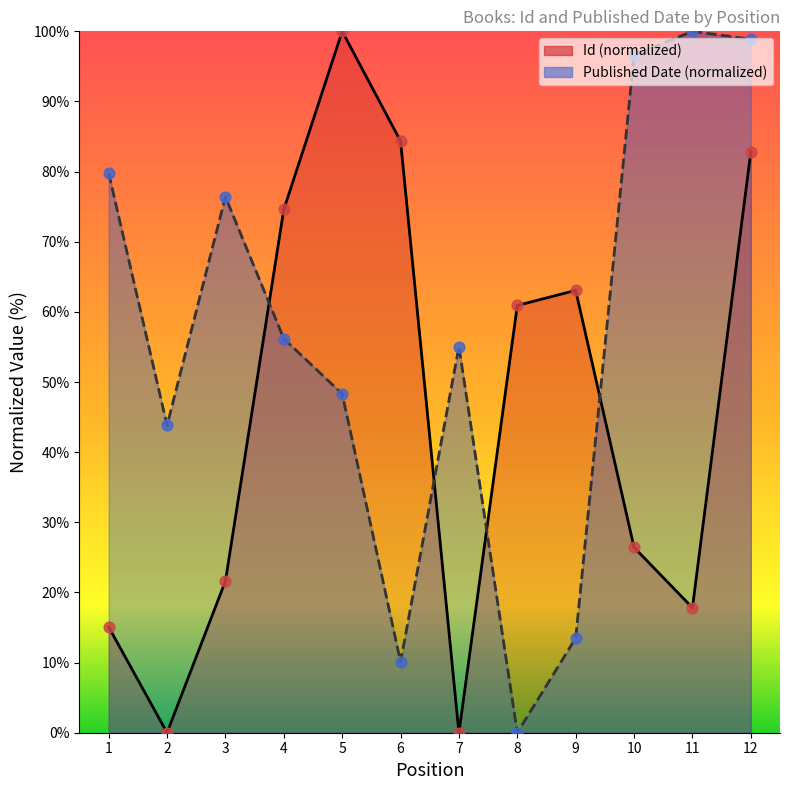

Which series reaches the maximum Y coordinate?

Id